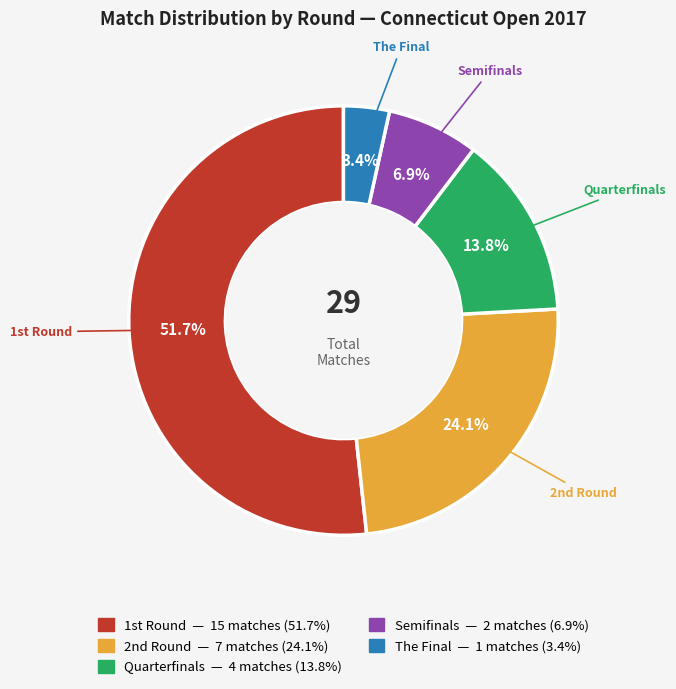

How many slices are in this pie chart?

5